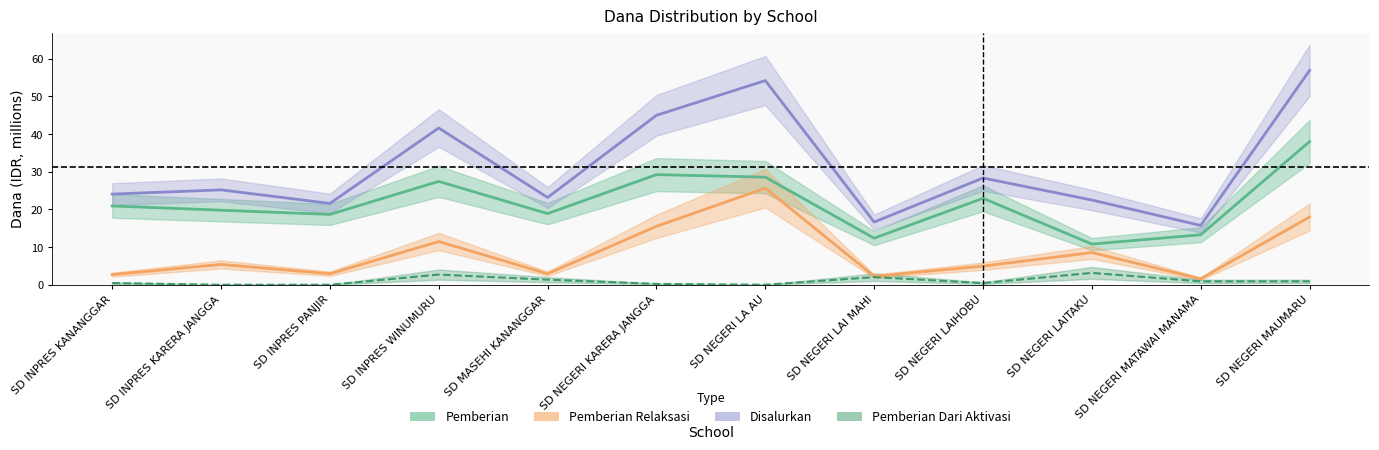

Does the chart display data point markers on the line(s)?

No